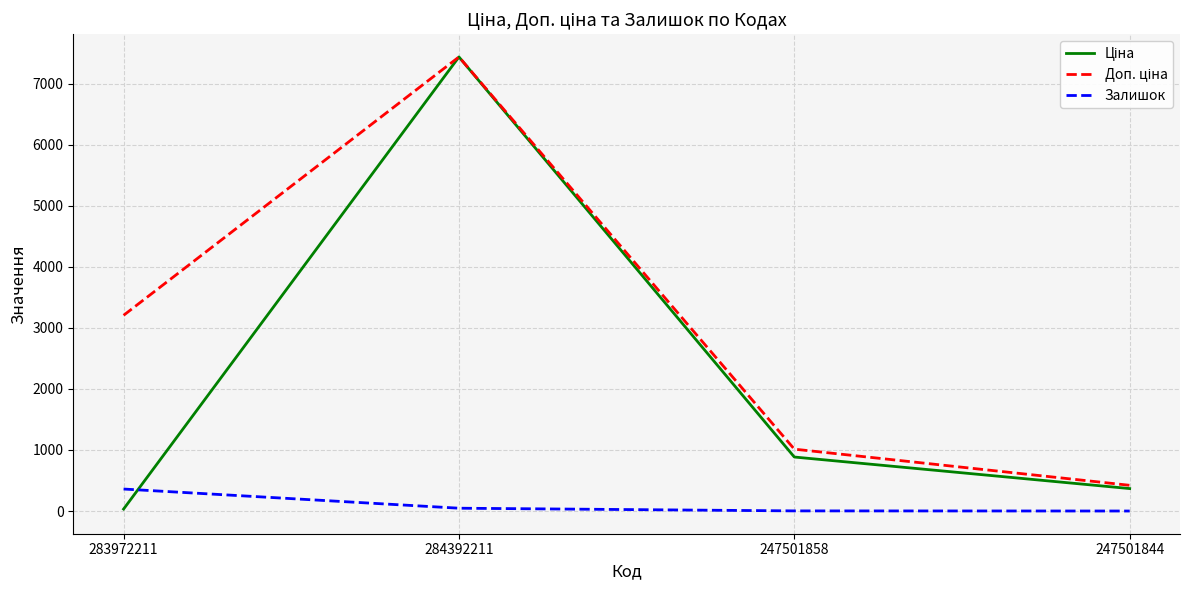

The Залишок series shows 615.5 at 283972211. True or false?

False